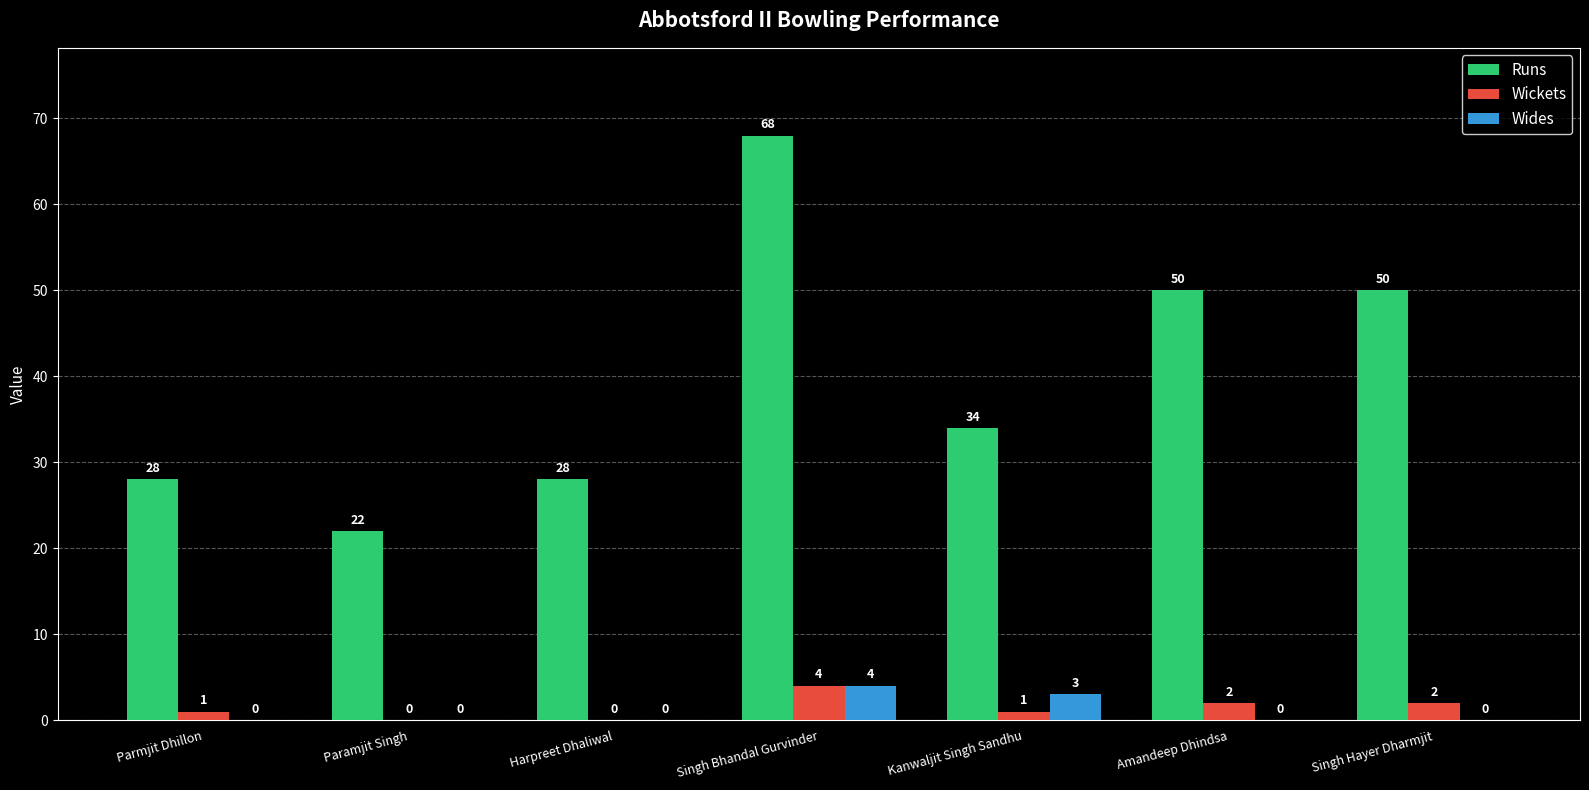

Between Paramjit Singh and Harpreet Dhaliwal, which series saw the biggest shift?

Runs